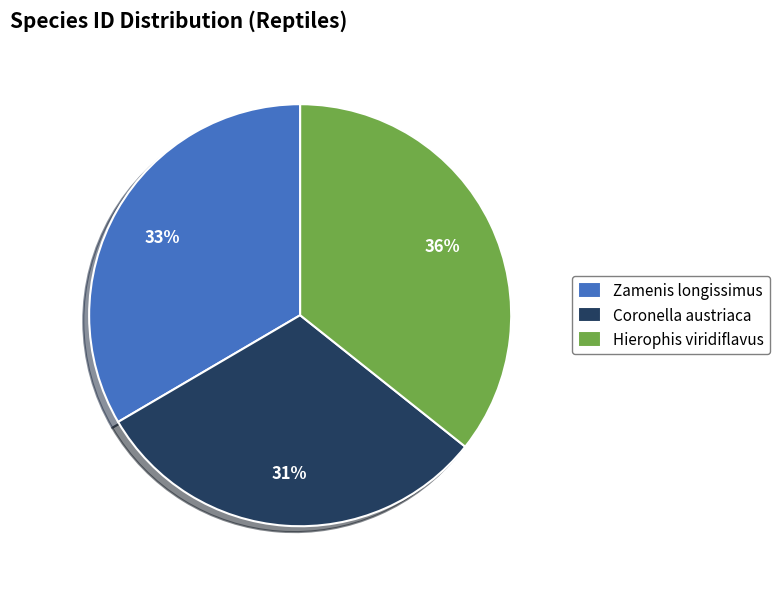

Which category has the biggest portion of the pie?

Hierophis viridiflavus